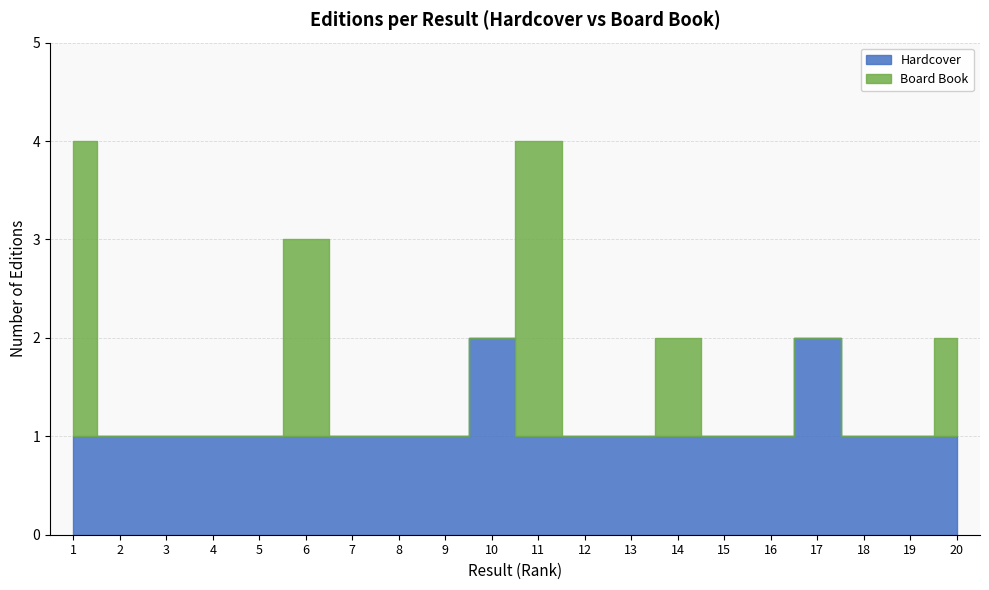

What is the difference between the highest and lowest values at 12?

1